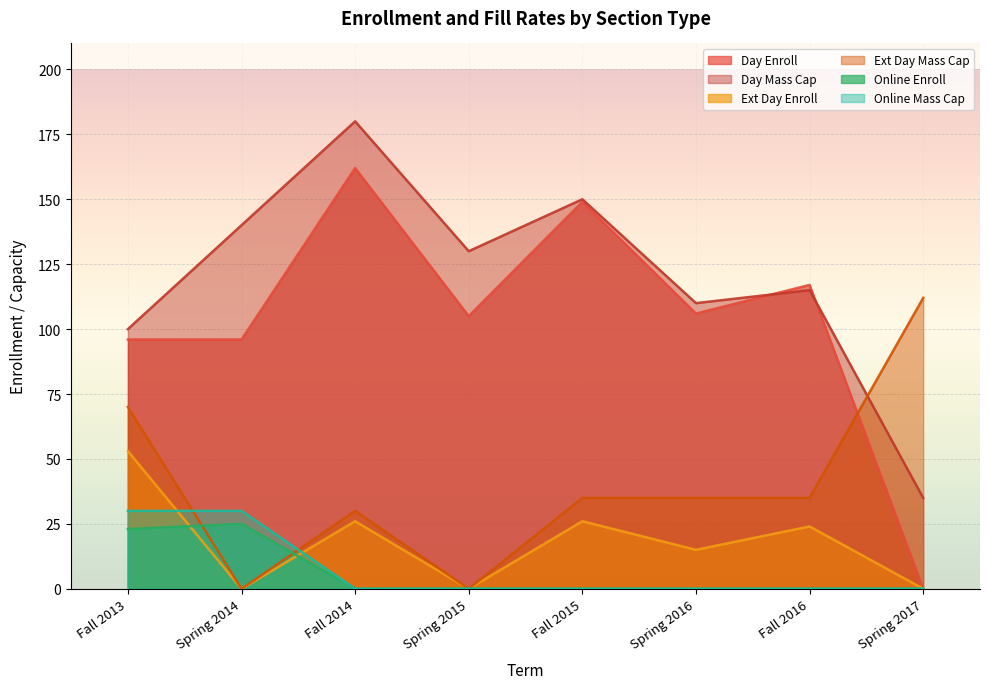

Which category has the highest value in the Day Mass Cap series?

Fall 2014